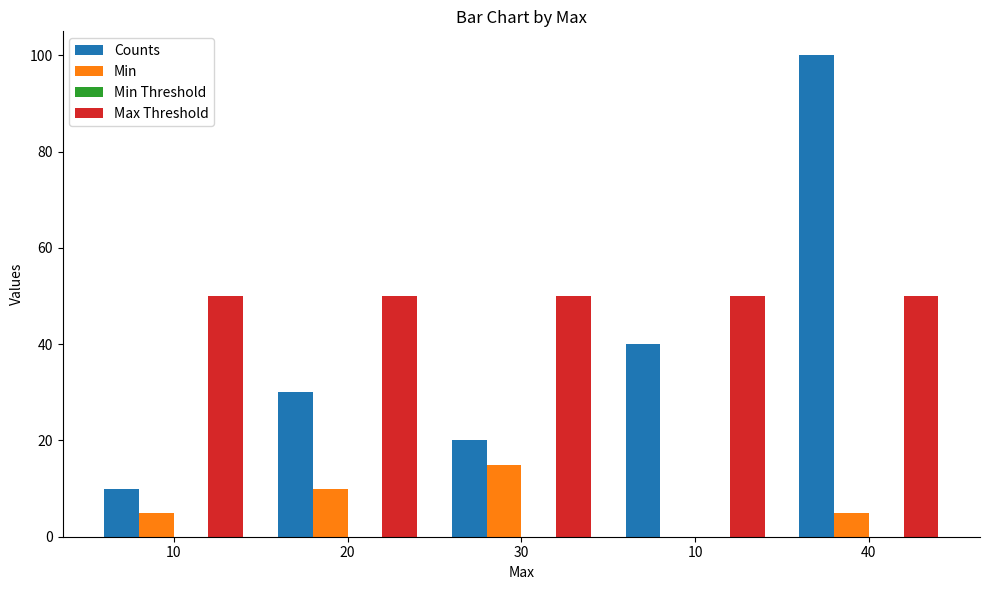

How many groups of bars are there?

5